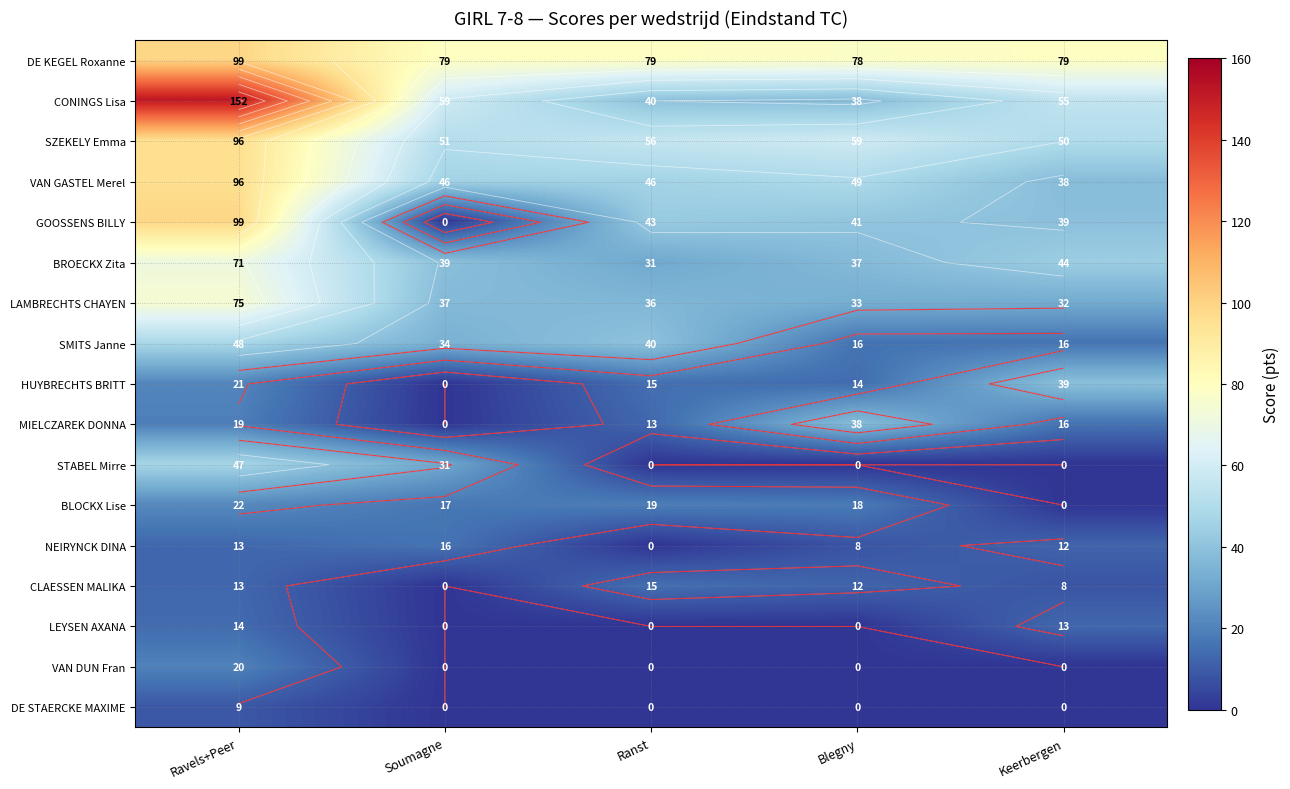

At Ravels+Peer, list the series in order from largest to smallest.

CONINGS Lisa, DE KEGEL Roxanne, GOOSSENS BILLY, SZEKELY Emma, VAN GASTEL Merel, LAMBRECHTS CHAYEN, BROECKX Zita, SMITS Janne, STABEL Mirre, BLOCKX Lise, HUYBRECHTS BRITT, VAN DUN Fran, MIELCZAREK DONNA, LEYSEN AXANA, NEIRYNCK DINA, CLAESSEN MALIKA, DE STAERCKE MAXIME